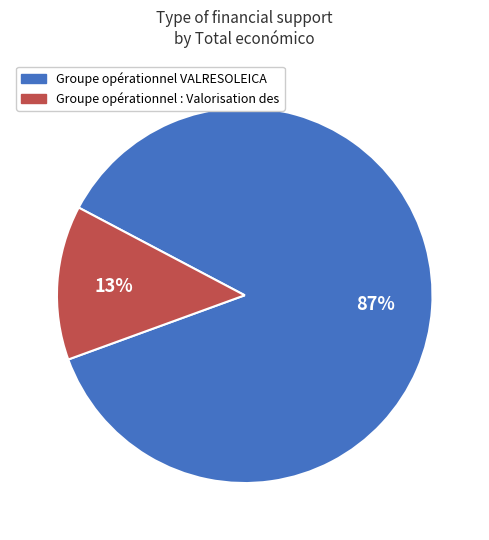

Count the number of slices in the pie.

2